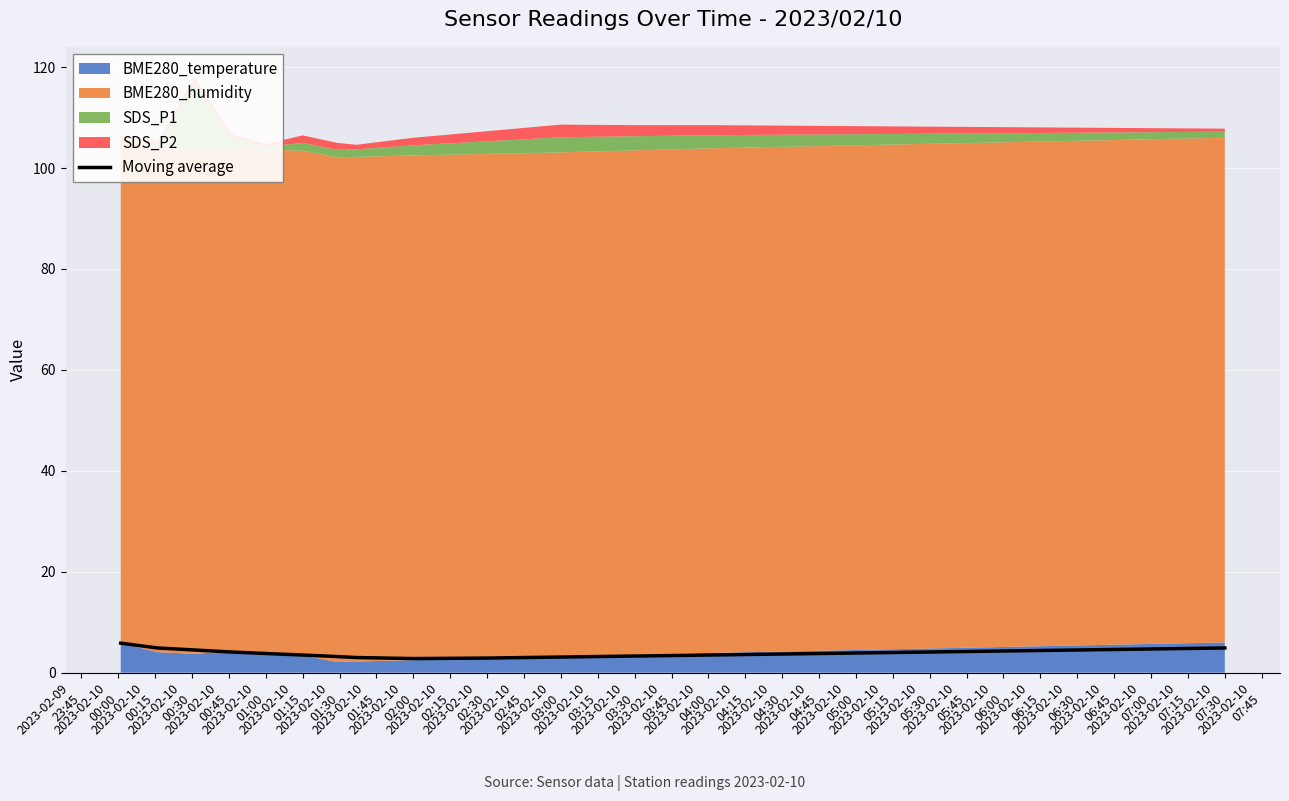

What is the minimum value for Moving average?

2.8